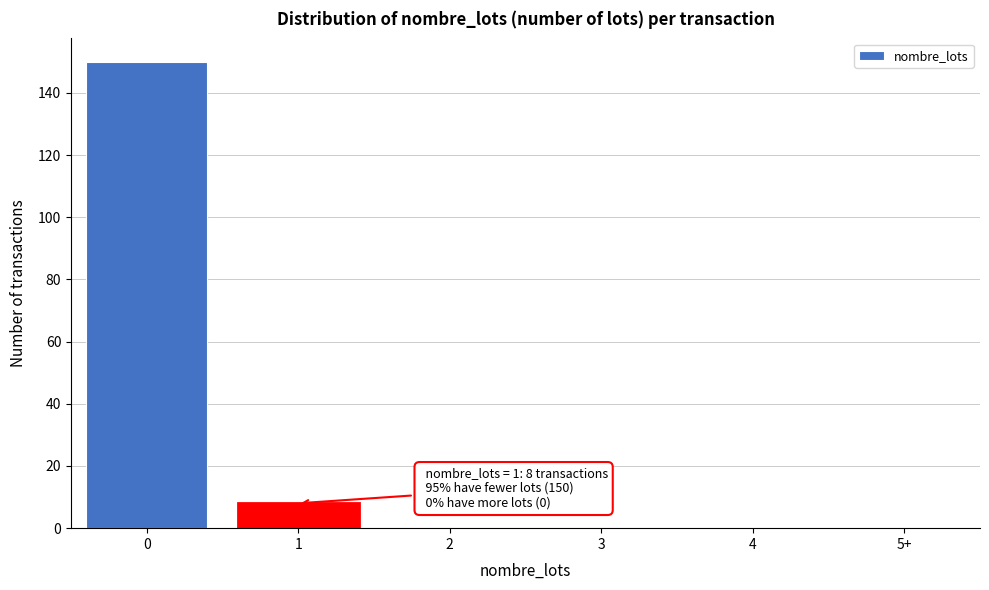

Reading left to right, what are all the values shown in this chart?

0=150	1=8	2=0	3=0	4=0	5+=0